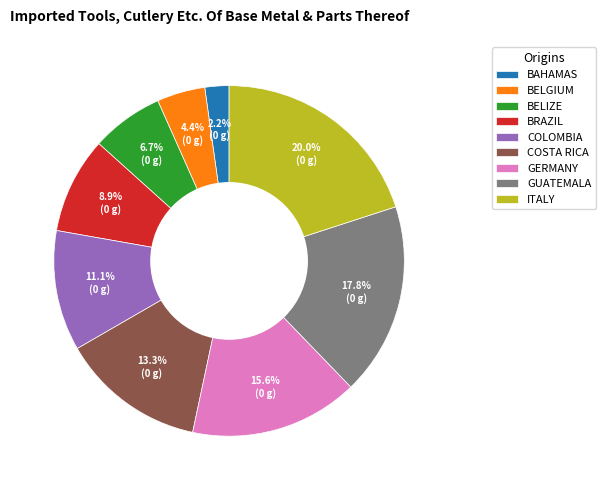

Which slice is the largest?

ITALY